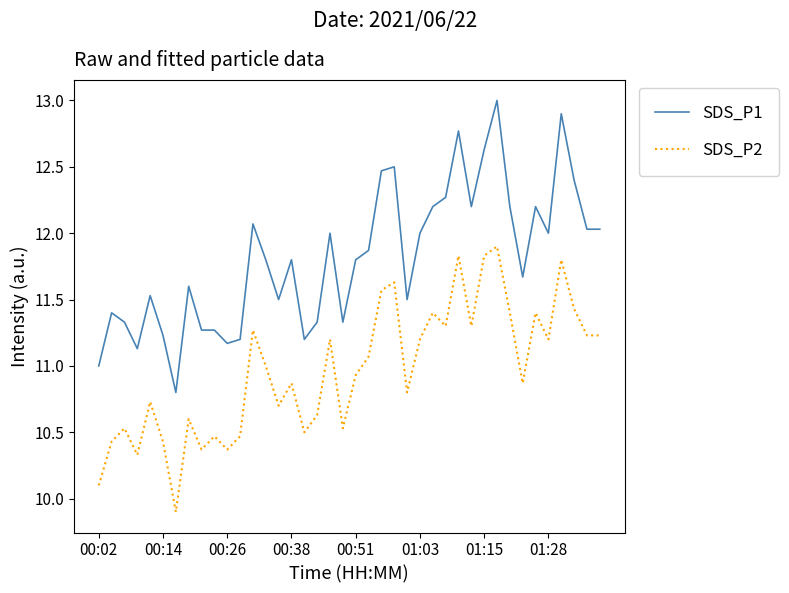

How many lines are shown in the chart?

2